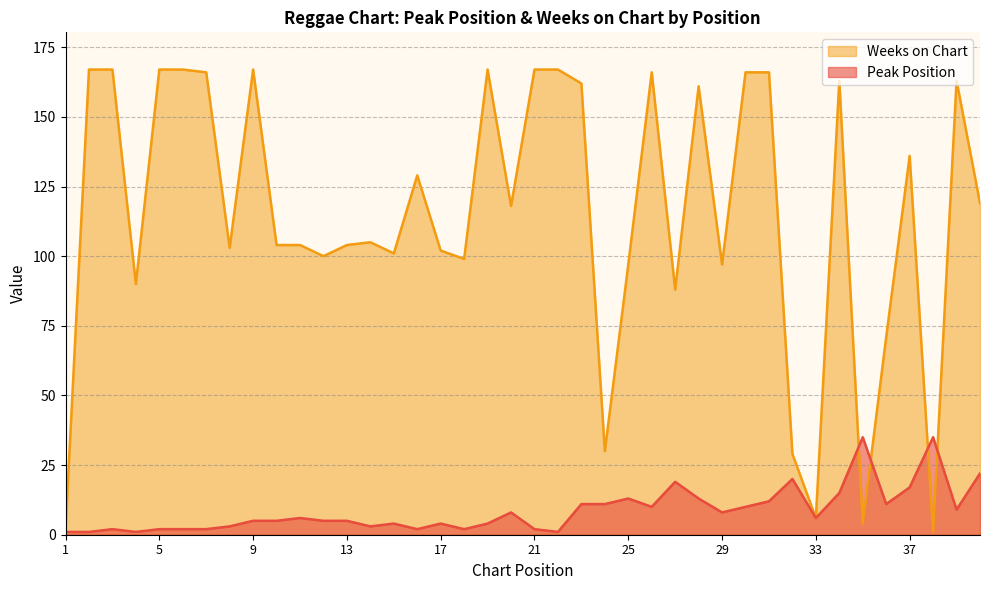

Which series changed the most between 29 and 39?

Weeks on Chart